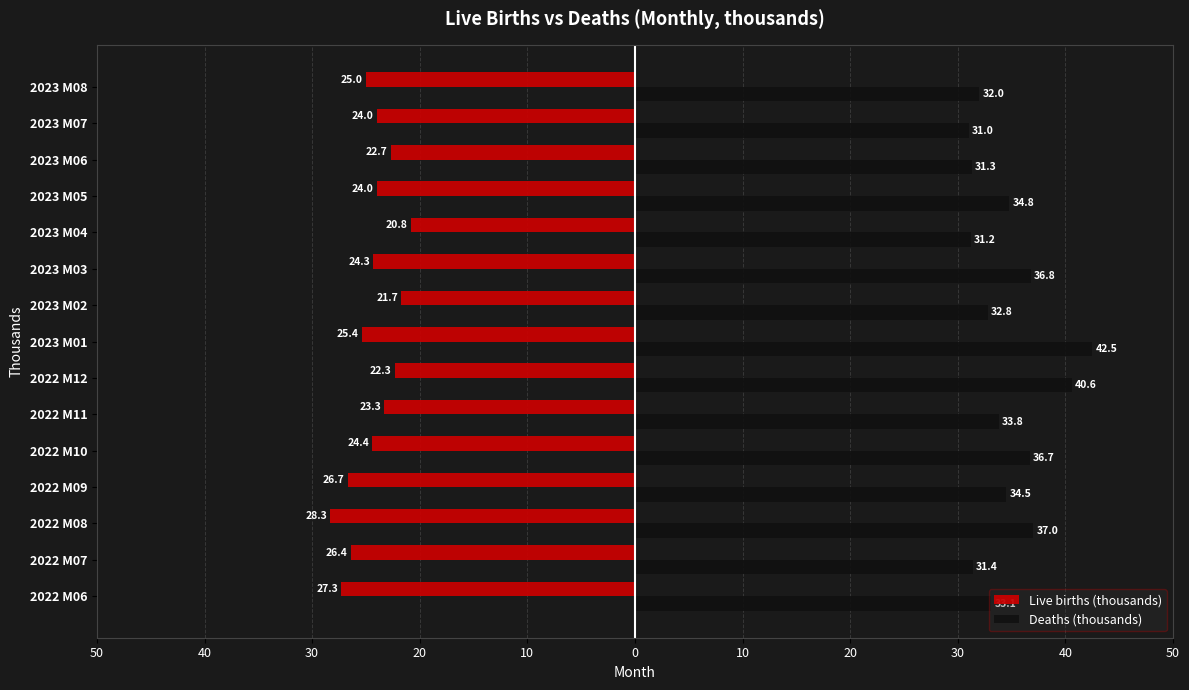

Which series has the largest total across all categories?

Deaths (thousands)